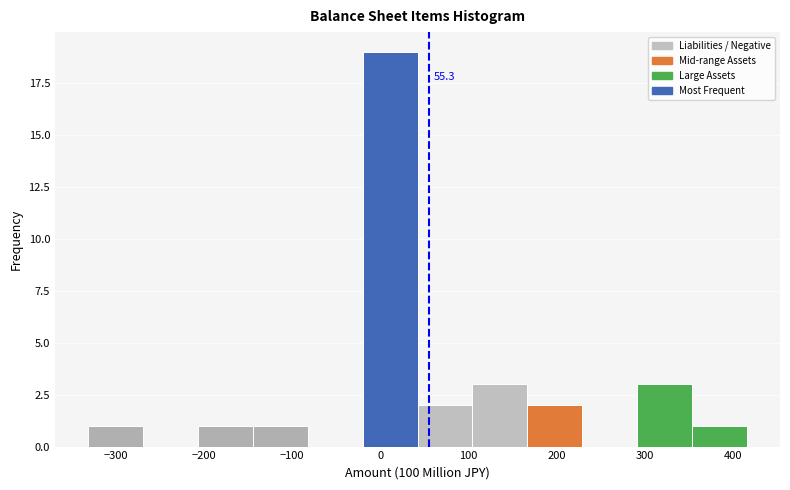

Which range on the x-axis has the tallest bar?

-20 to 40